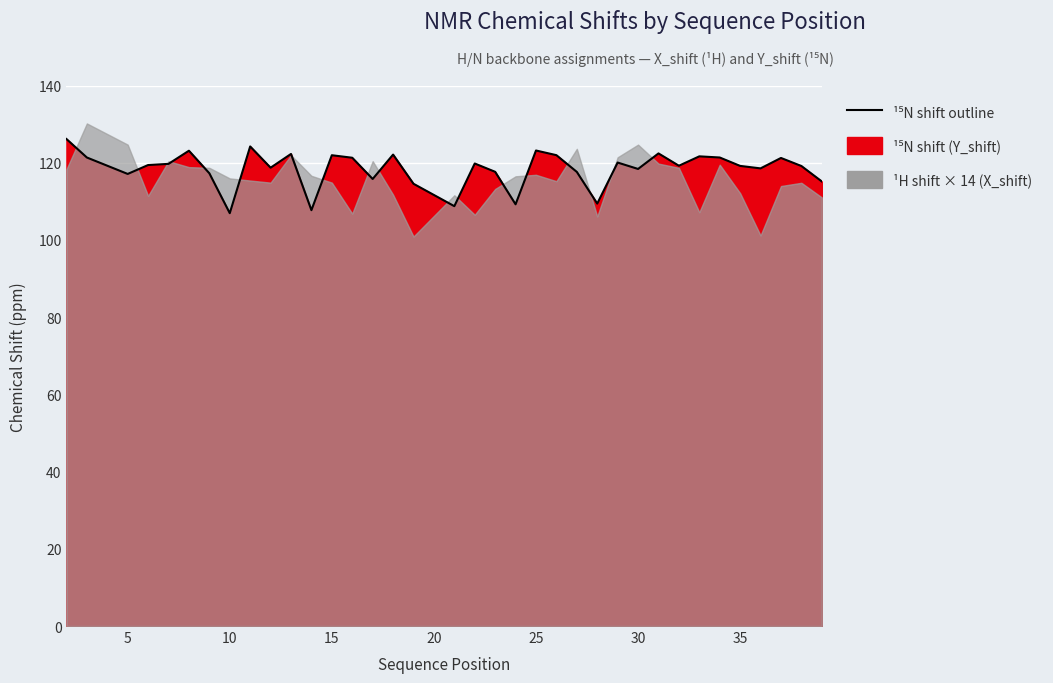

What is the value of the 2nd point from the left?

121.4